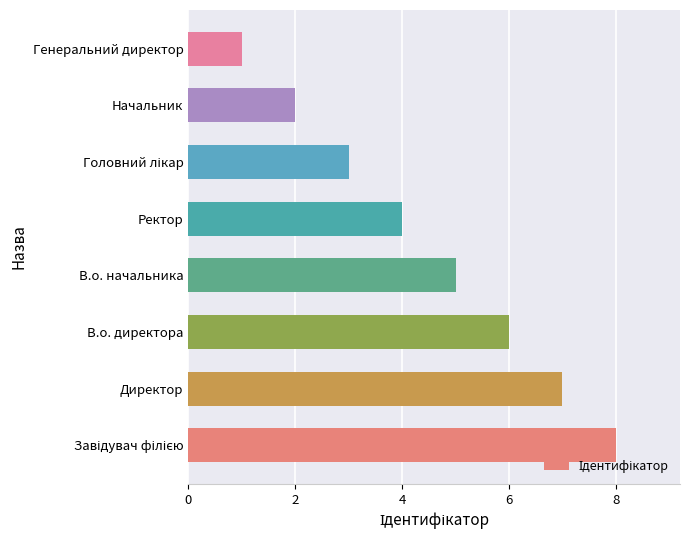

At which category does the chart reach its minimum across all series?

Генеральний директор